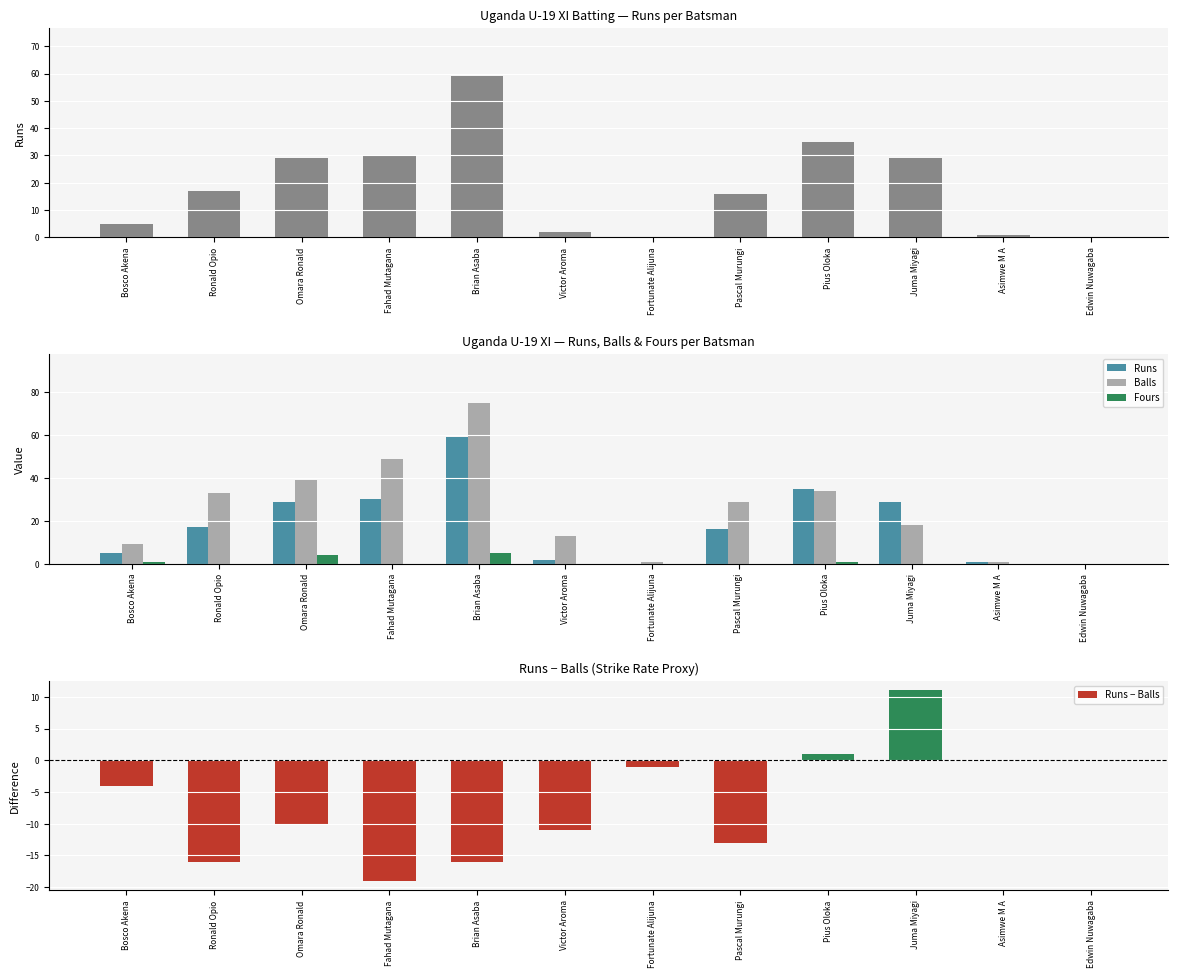

At Pius Oloka, list the series in order from largest to smallest.

Runs, Balls, Fours, Runs − Balls